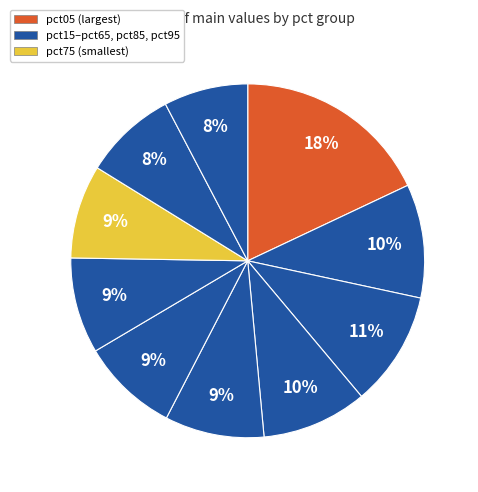

Count the number of slices in the pie.

10